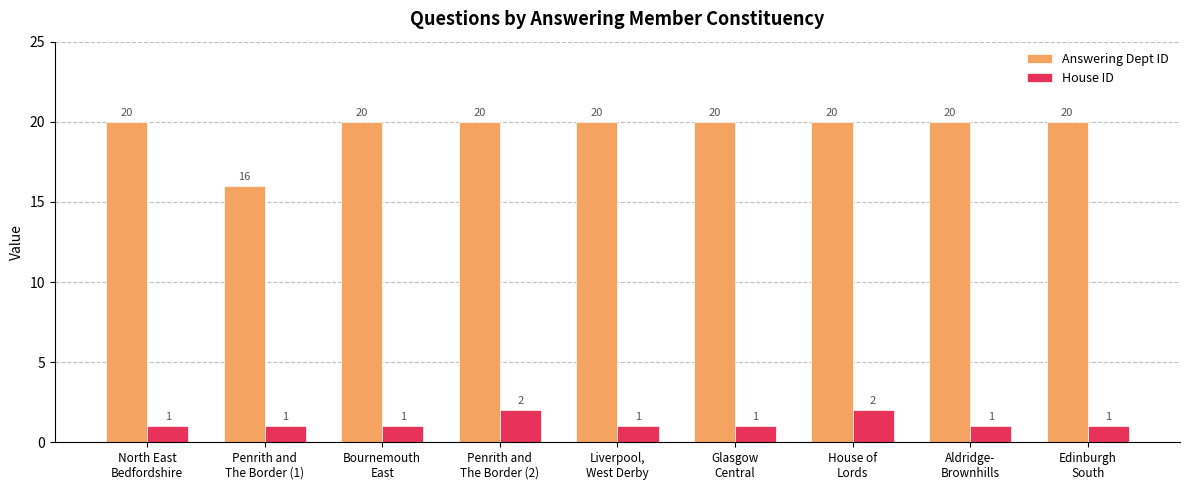

Is the value of House ID at Edinburgh
South greater than the value of Answering Dept ID at Aldridge-
Brownhills?

No